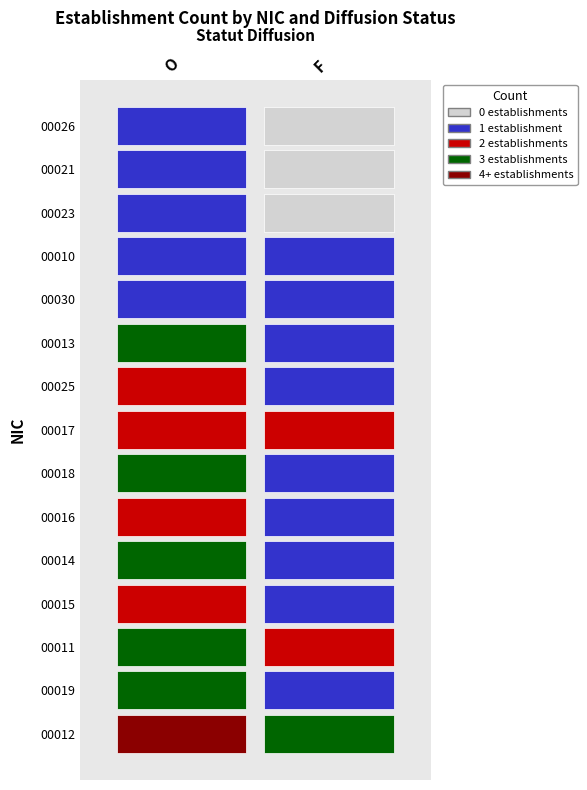

Reading left to right, transcribe all the data shown in this chart.

00012: 5	3
00019: 3	1
00011: 3	2
00015: 2	1
00014: 3	1
00016: 2	1
00018: 3	1
00017: 2	2
00025: 2	1
00013: 3	1
00030: 1	1
00010: 1	1
00023: 1	0
00021: 1	0
00026: 1	0